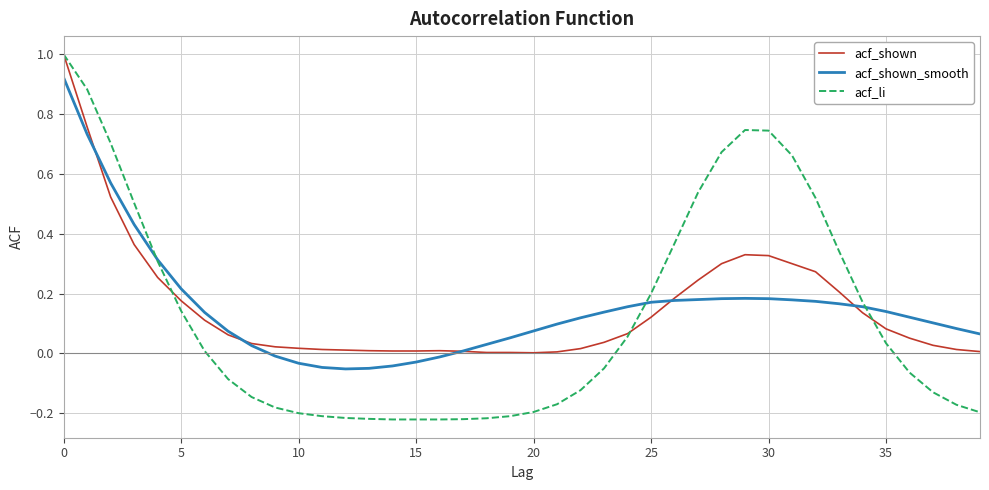

What is the maximum value for acf_shown?

1.0